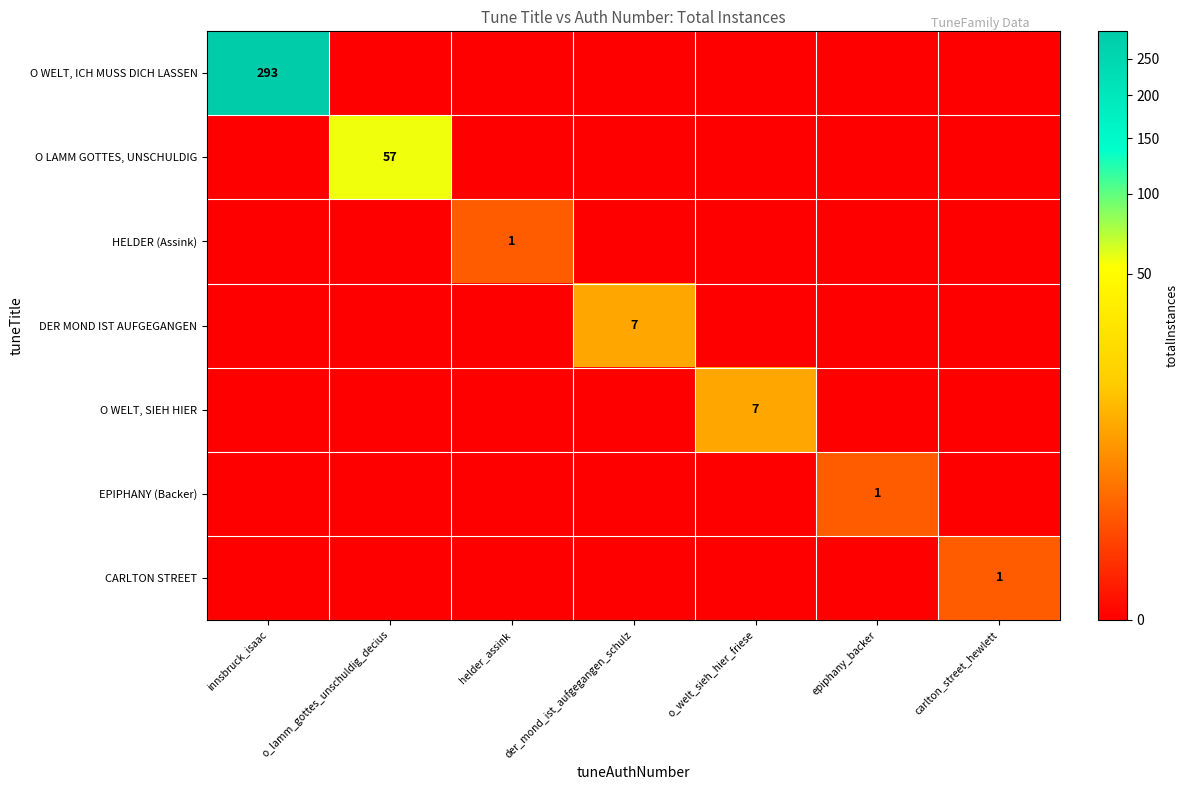

The value of EPIPHANY (Backer) at epiphany_backer is 1. True or false?

True